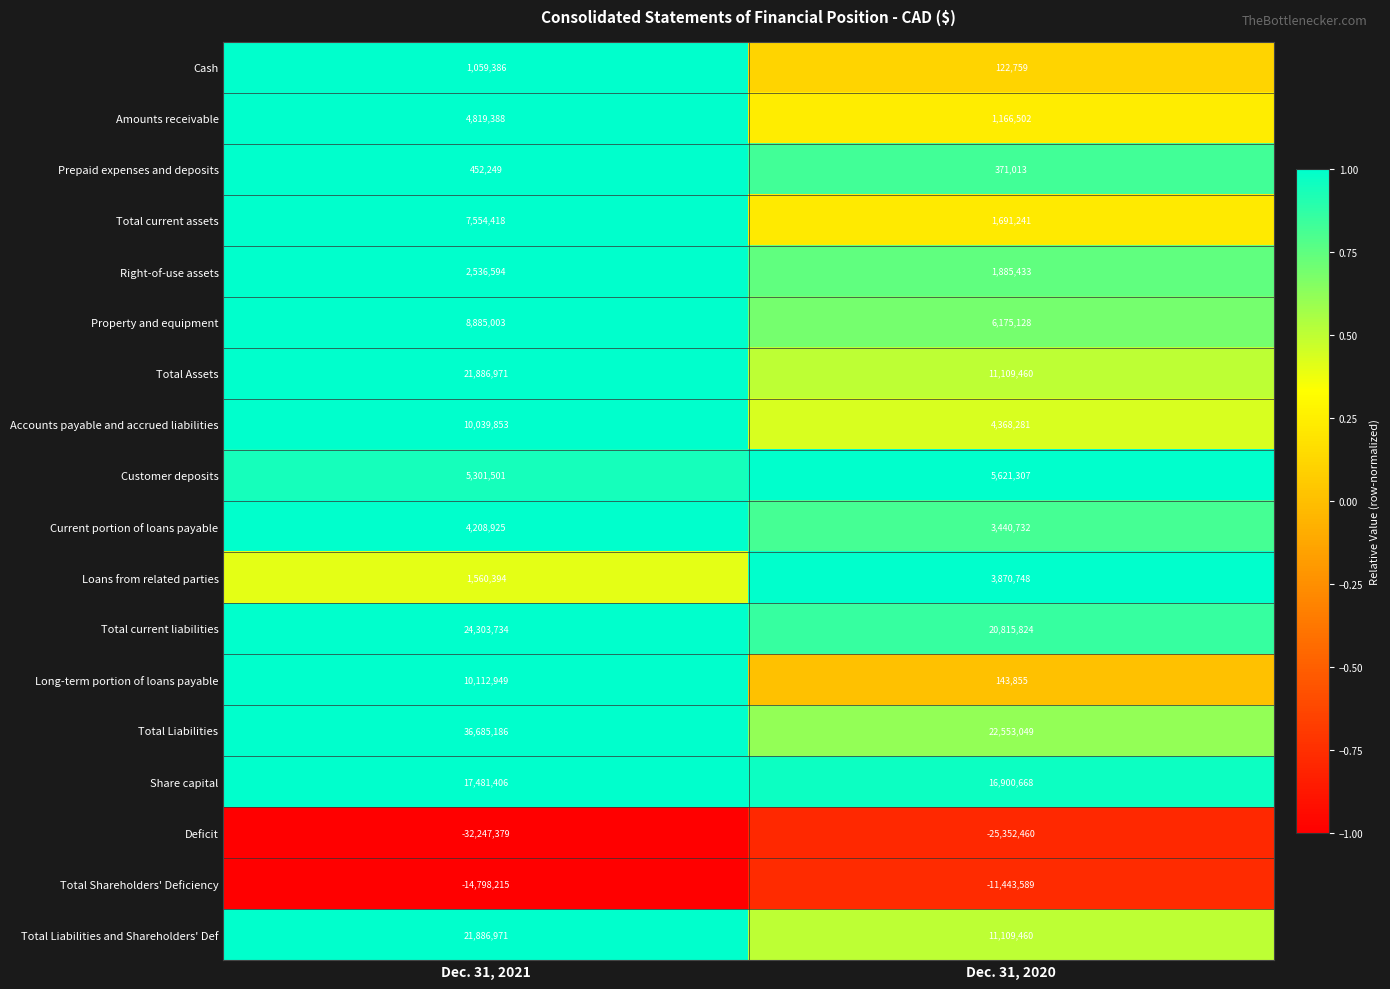

What is the difference between the maximum and minimum values in the Right-of-use assets series?

651161